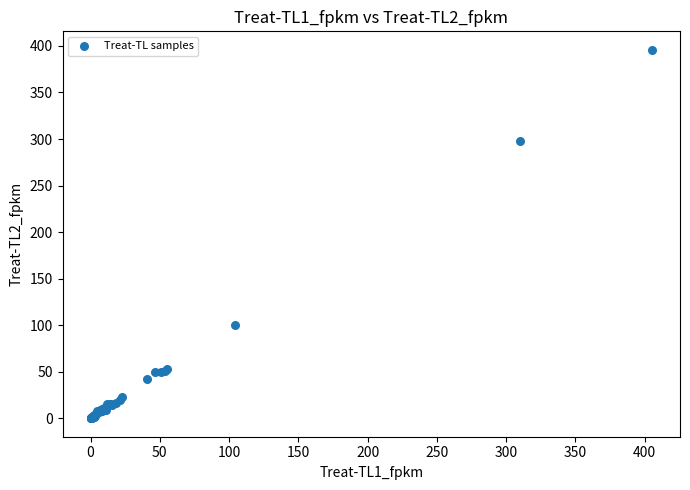

What Y value in the scatter plot is closest to 197?

100.2